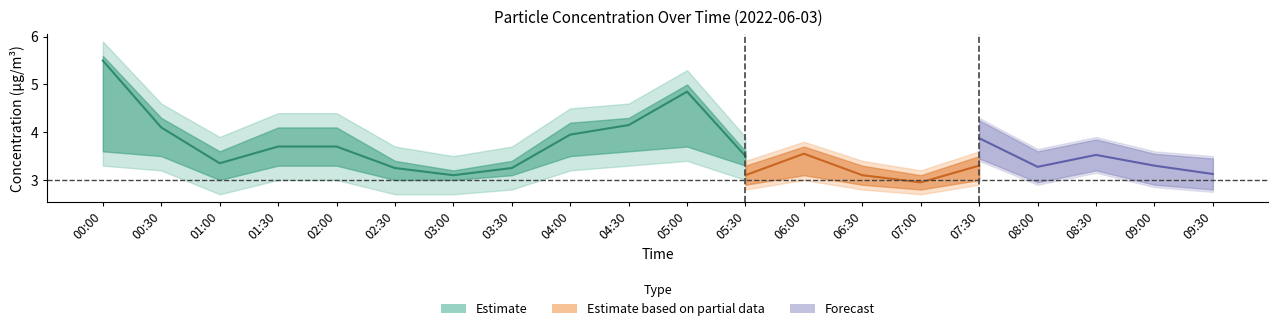

At how many categories does at least one series exceed 3?

20